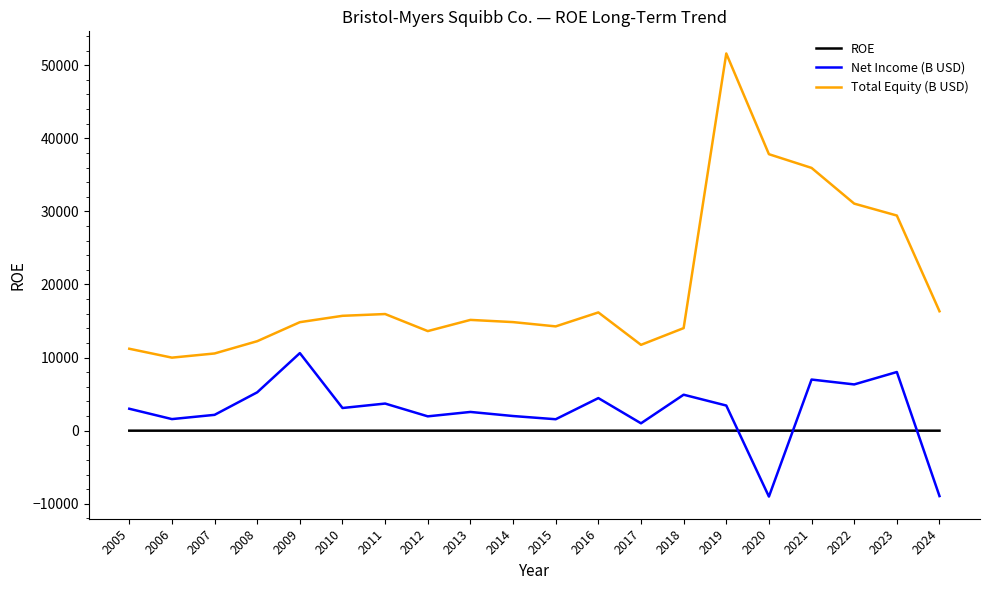

What is the maximum value shown in the chart?

51598.0